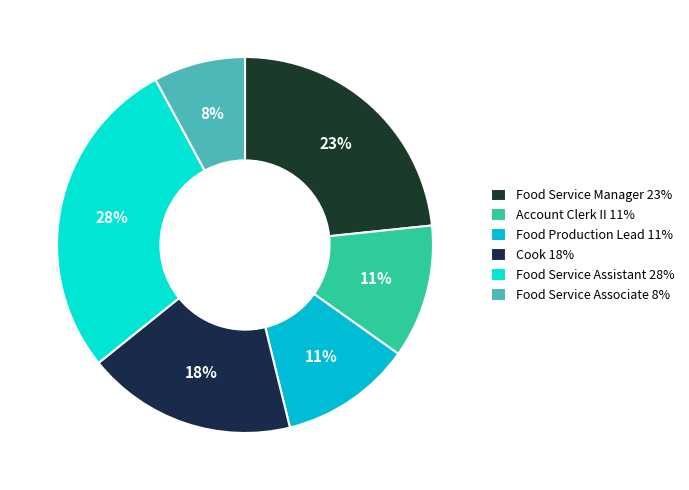

True or false: Food Service Manager accounts for 23% of the total.

True